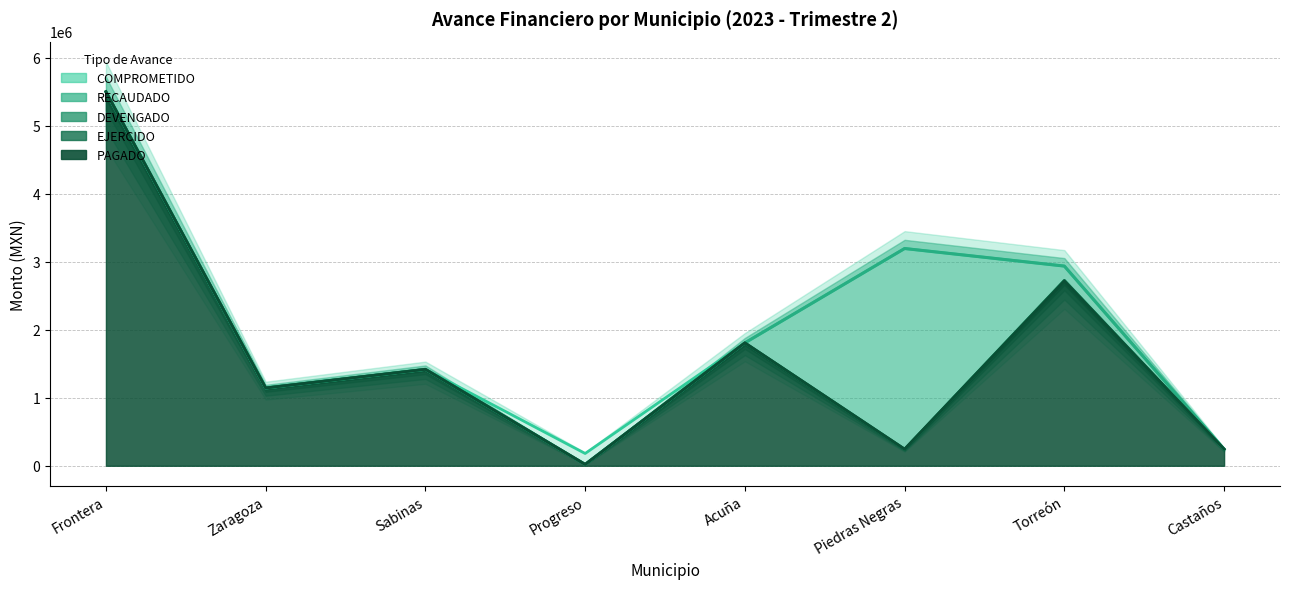

Reading left to right, list all the values displayed in this chart.

RECAUDADO: 5497111.4	1143755.0	1417618.4	20081.3	1806426.0	3193085.8	2934849.3	243959.3
COMPROMETIDO: 5497111.4	1143755.0	1417618.4	180499.6	1806426.0	3193085.8	2934849.3	243959.3
DEVENGADO: 5497111.4	1143755.0	1417618.4	20081.3	1806426.0	244457.9	2725293.8	243959.3
EJERCIDO: 5497111.4	1143755.0	1417618.4	20081.3	1806426.0	244457.9	2725293.8	243959.3
PAGADO: 5497111.4	1143755.0	1417618.4	20081.3	1806426.0	244457.9	2713933.9	243959.3